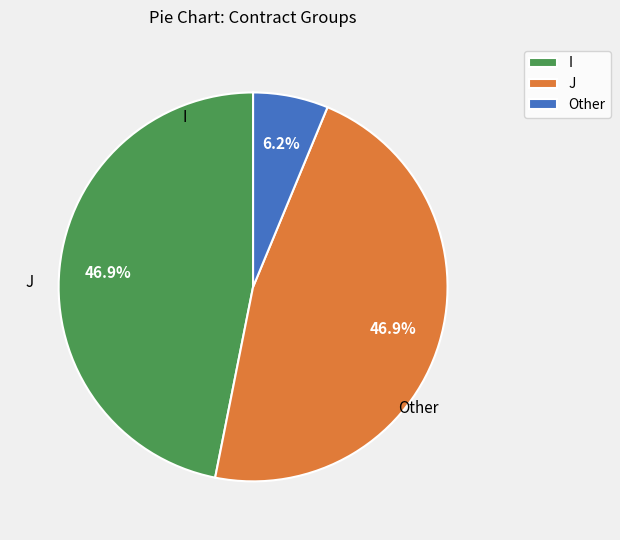

What is the smallest slice in the pie chart?

Other